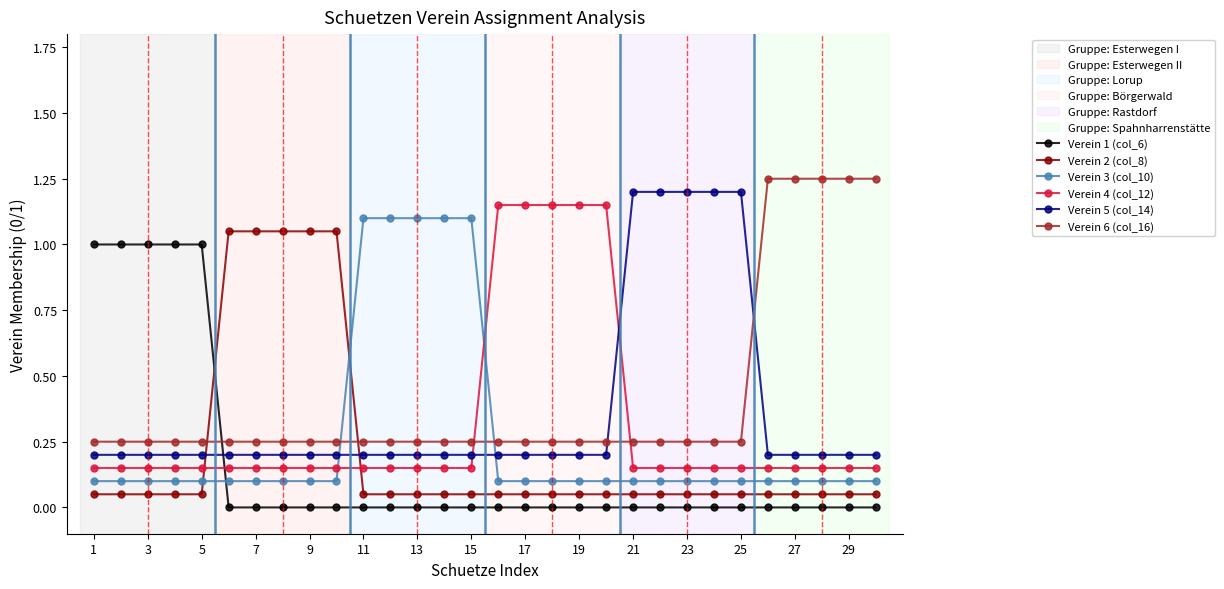

Which series ends up on top after the final intersection of Verein 2 (col_8) and Verein 3 (col_10)?

Verein 3 (col_10)